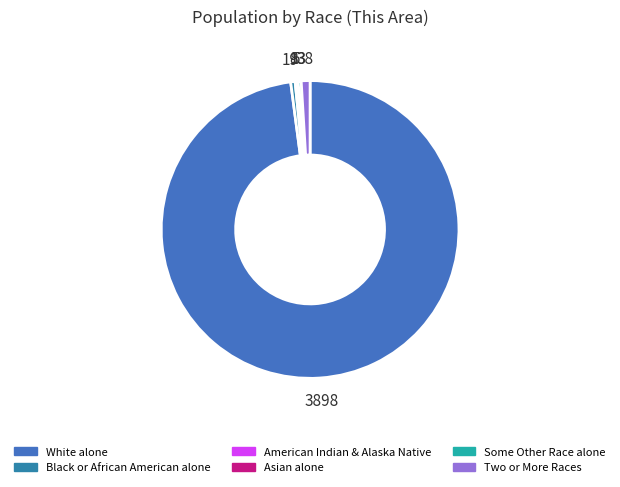

Which category accounts for the majority?

White alone